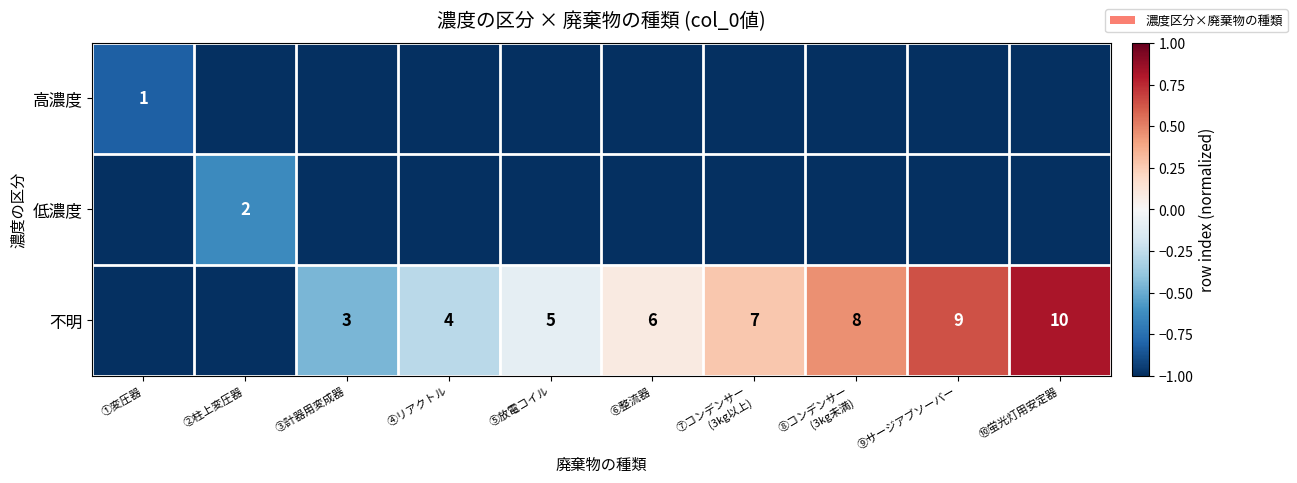

The value of 不明 at ④リアクトル is 4. True or false?

True